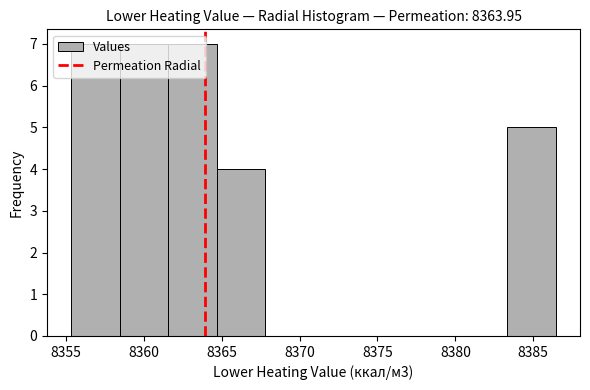

Reading left to right, list every bar in this chart as the range it spans on the x-axis followed by its height. Neither the bar edges nor the heights are printed on the chart, so give them approximately, as read against the axes.

8355.5 to 8358.5: 7
8358.5 to 8361.5: 7
8361.5 to 8364.5: 7
8364.5 to 8368.0: 4
8368.0 to 8371.0: 0
8371.0 to 8374.0: 0
8374.0 to 8377.0: 0
8377.0 to 8380.0: 0
8380.0 to 8383.5: 0
8383.5 to 8386.5: 5